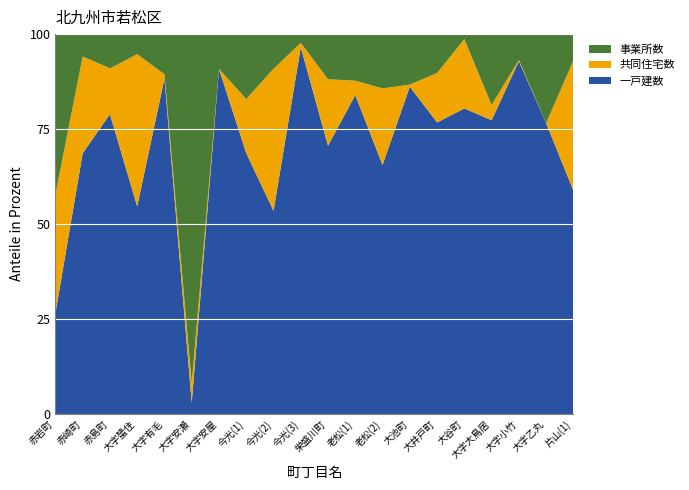

Reading left to right, extract all data points from this chart.

一戸建数: 17	210	412	311	318	4	337	193	199	84	113	89	78	162	165	185	58	273	62	110
共同住宅数: 20	78	63	228	4	7	0	40	139	1	28	4	24	1	28	42	3	1	0	64
事業所数: 27	18	47	30	38	122	34	48	34	2	19	13	17	25	22	3	14	20	19	13